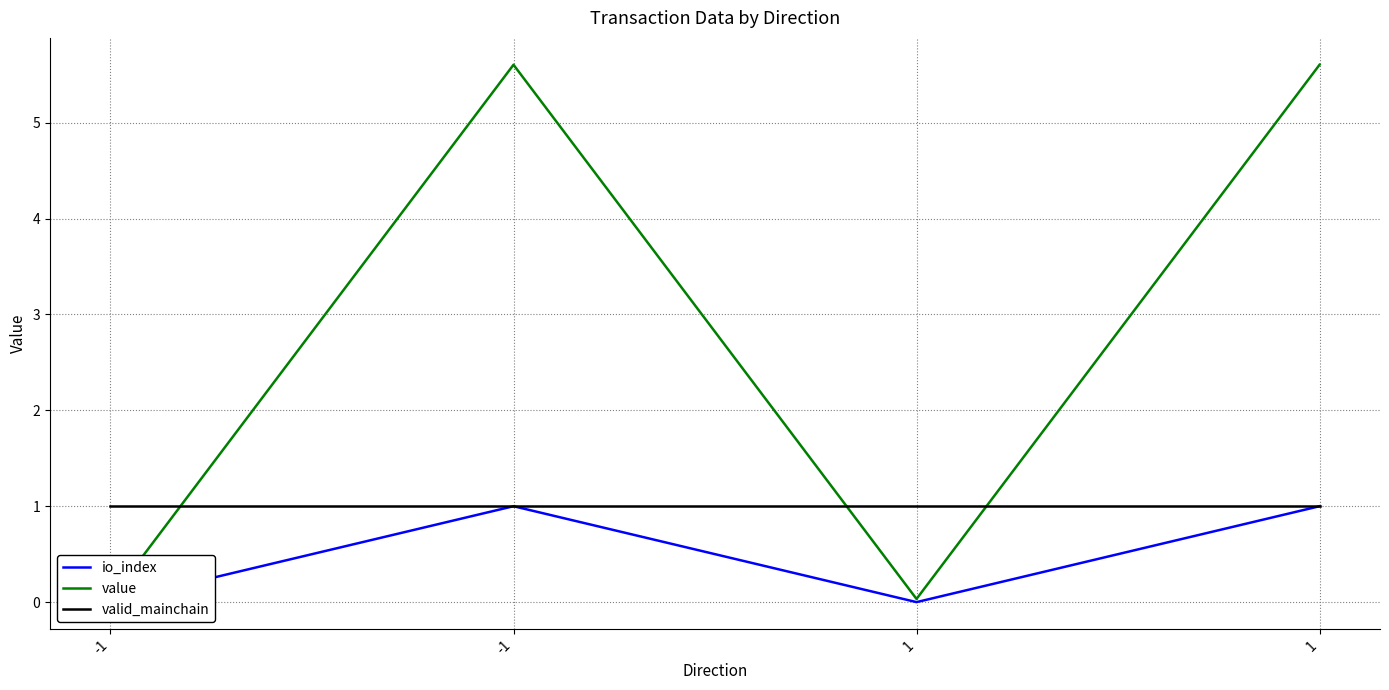

At which category is the sum across all series the highest?

-1